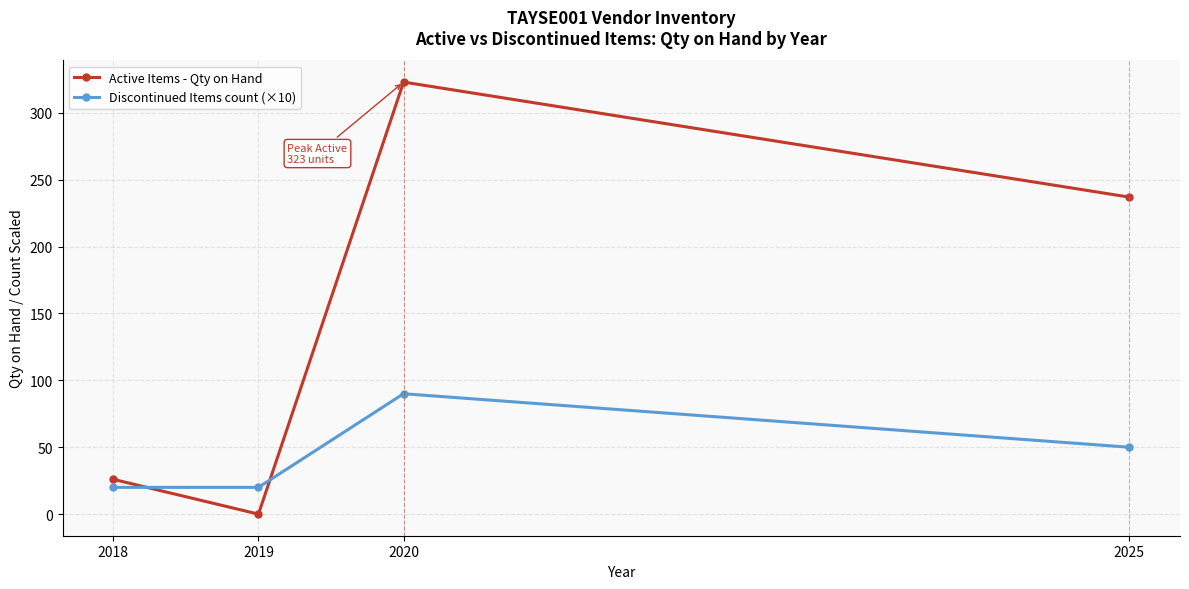

What is the value of the Active Items - Qty on Hand point at the 4th from the left?

237